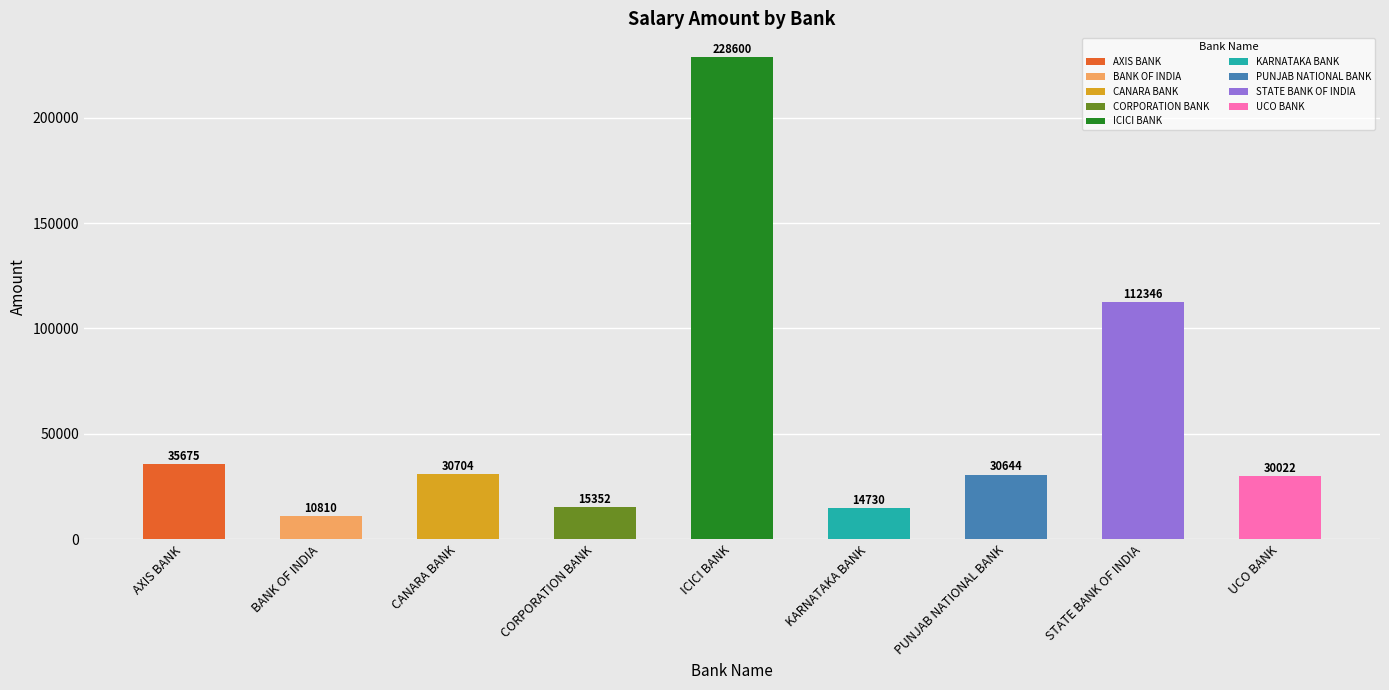

The chart shows a value of 54749 at CANARA BANK. True or false?

False